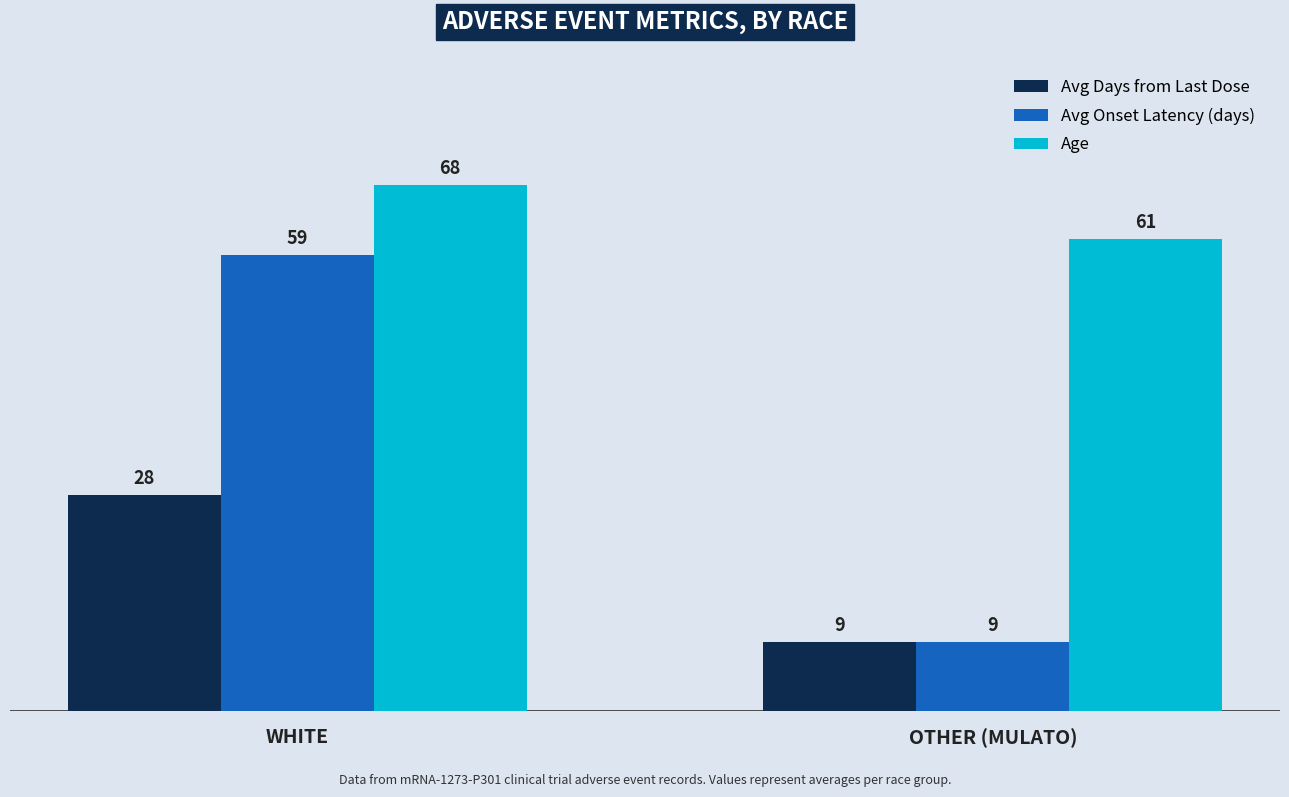

Which series has the largest total across all categories?

Age